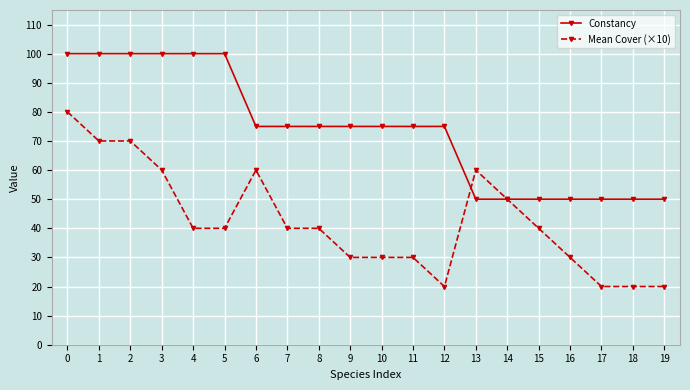

True or false: Constancy has a value of 100 at 5.

True